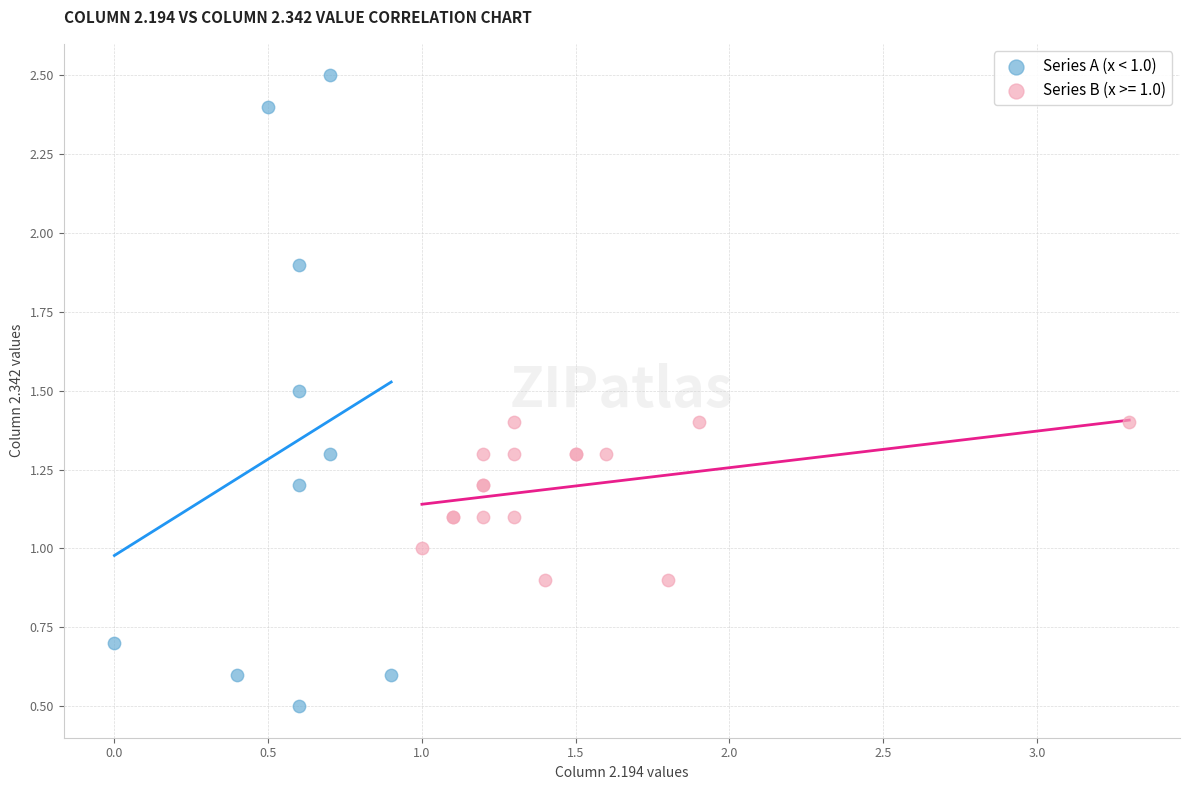

Which series has the largest Y range (max minus min)?

Series A (x < 1.0)